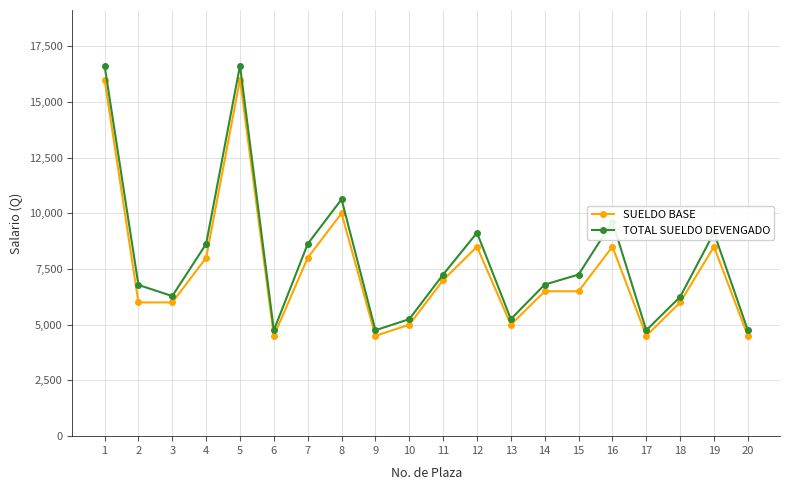

Which series has the largest total across all categories?

TOTAL SUELDO DEVENGADO